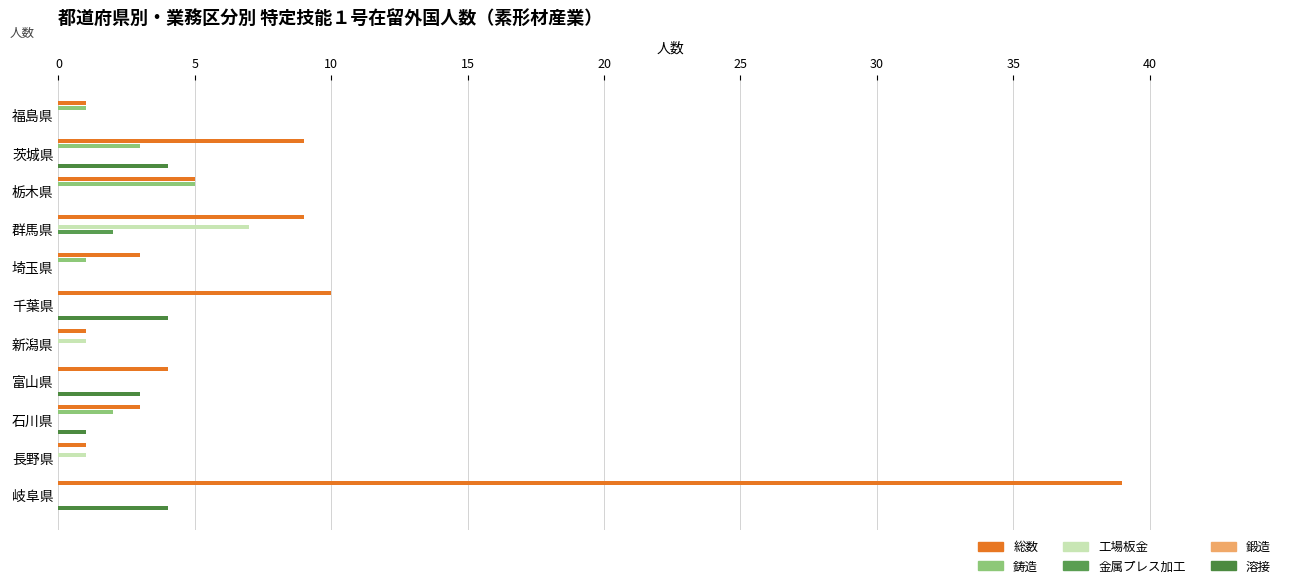

True or false: 総数 has a value of 5.9 at 千葉県.

False